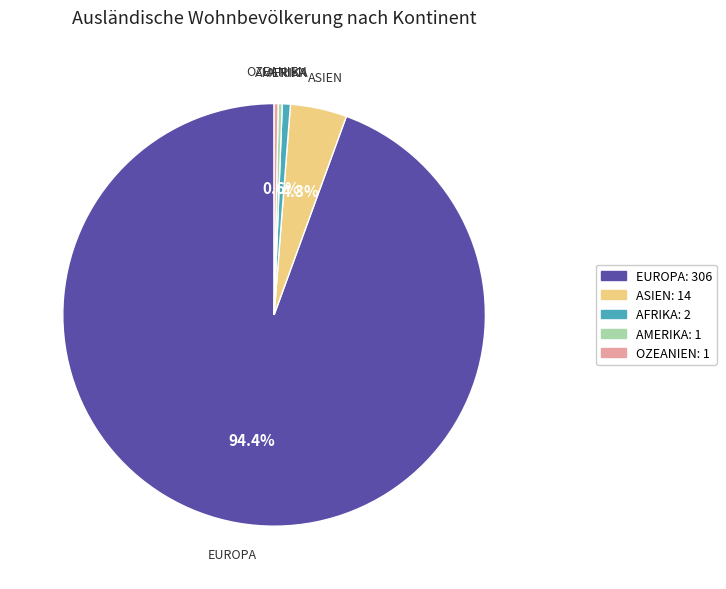

To the nearest percent, what is the difference between the largest and smallest slice percentages?

94%